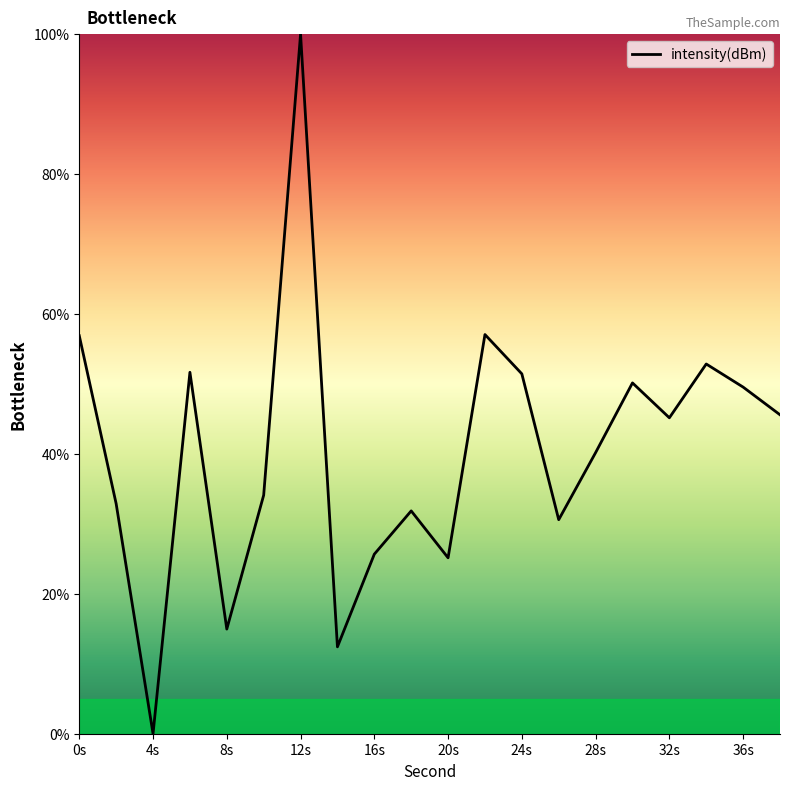

What is the greatest value displayed?

100.0